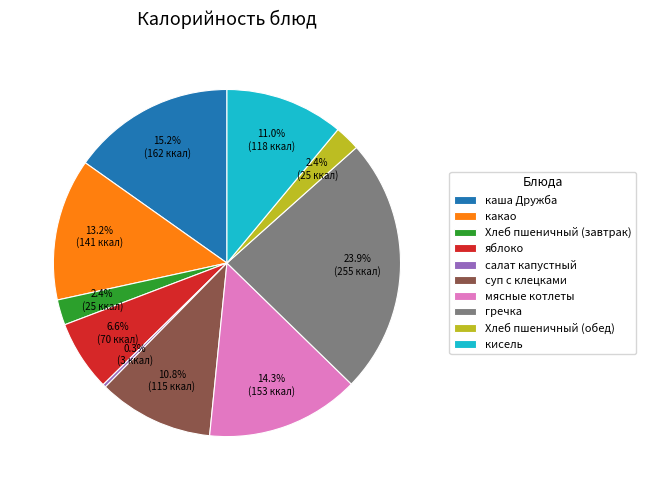

Which category has the smallest portion of the pie?

салат капустный